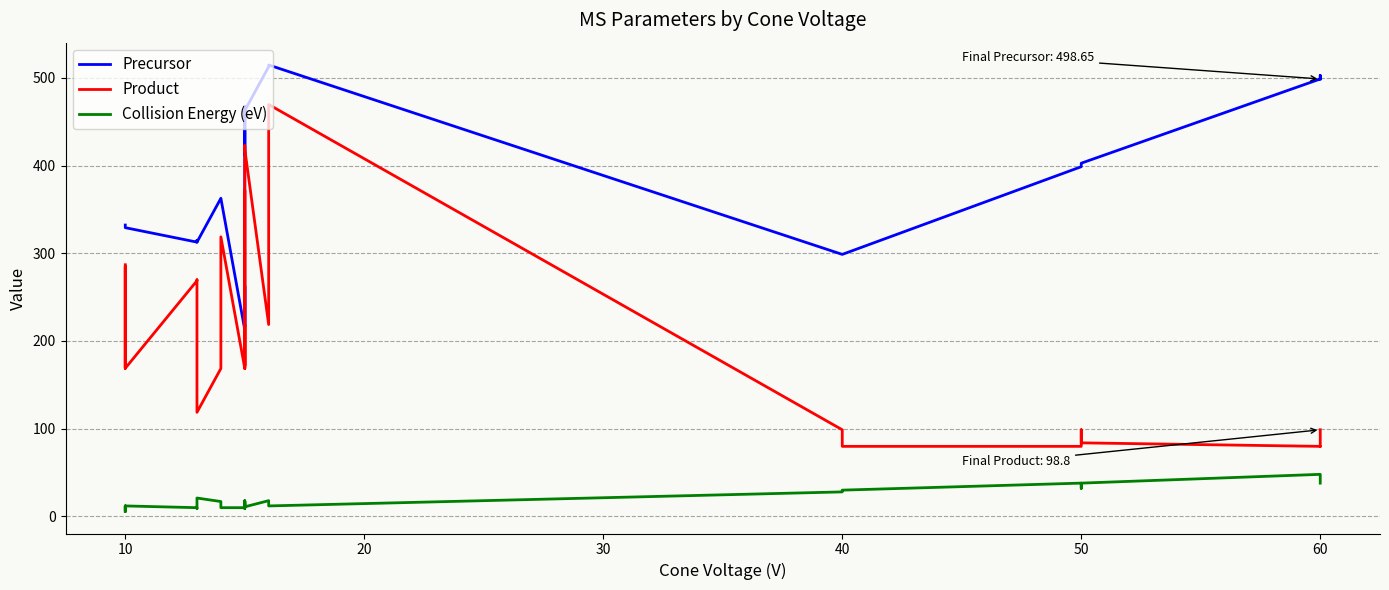

Count the number of categories in the chart.

29